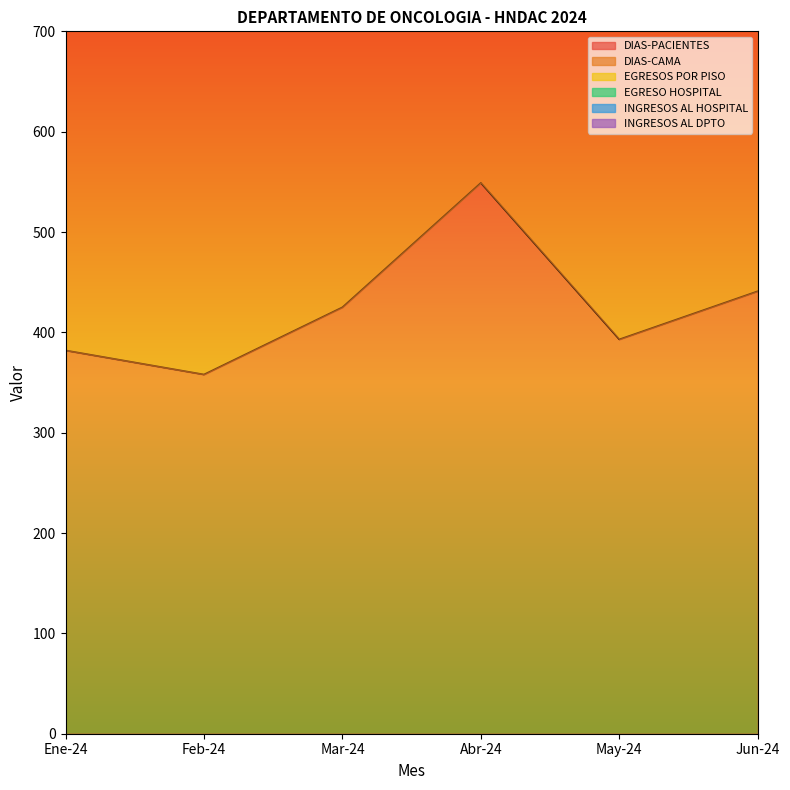

The value of INGRESOS AL DPTO at Ene-24 is 26. True or false?

False